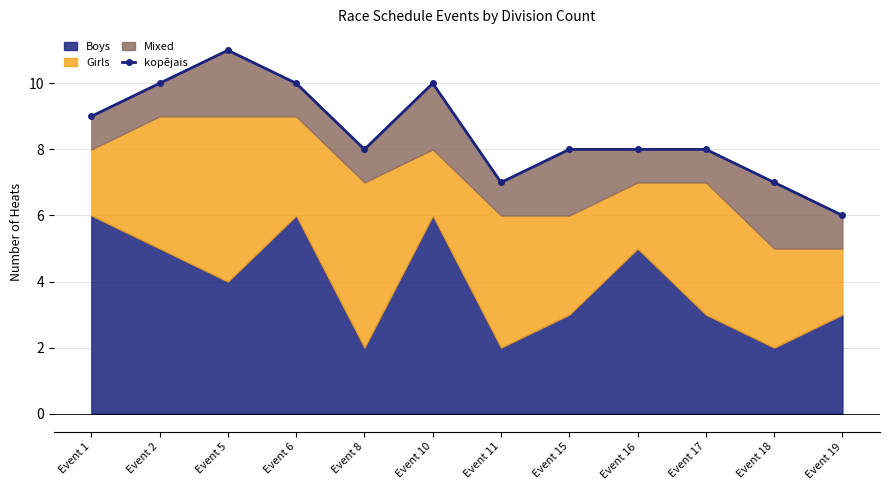

List the labels in order of value, smallest first.

Event 19, Event 11, Event 18, Event 8, Event 15, Event 16, Event 17, Event 1, Event 2, Event 6, Event 10, Event 5